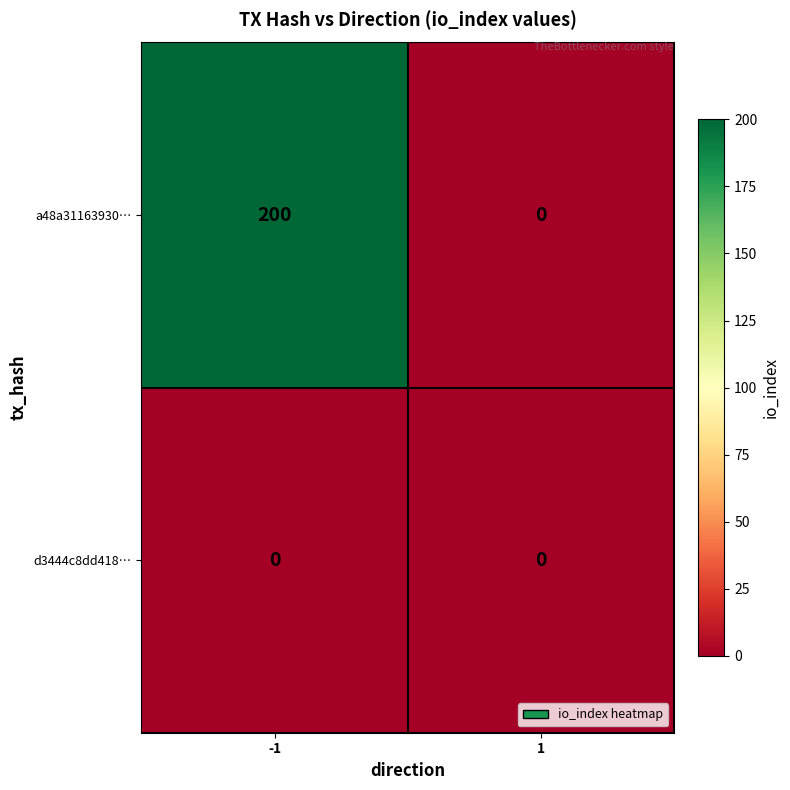

What is the average value of the a48a31163930… series?

100